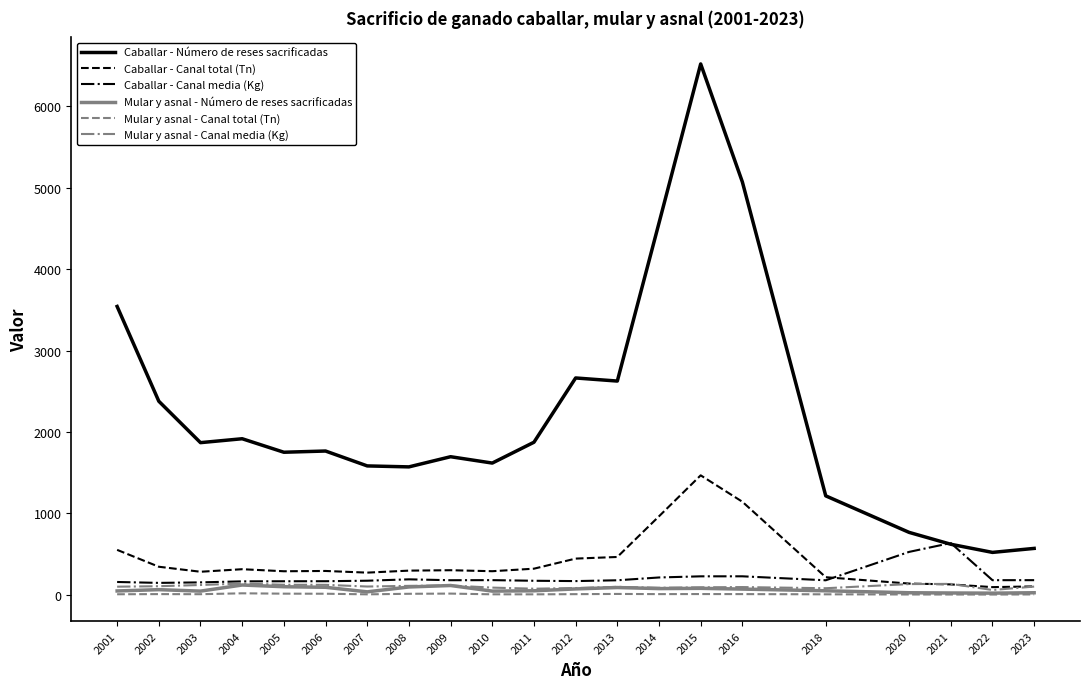

Where do Caballar - Número de reses sacrificadas and Caballar - Canal media (Kg) first cross each other?

2020 and 2021